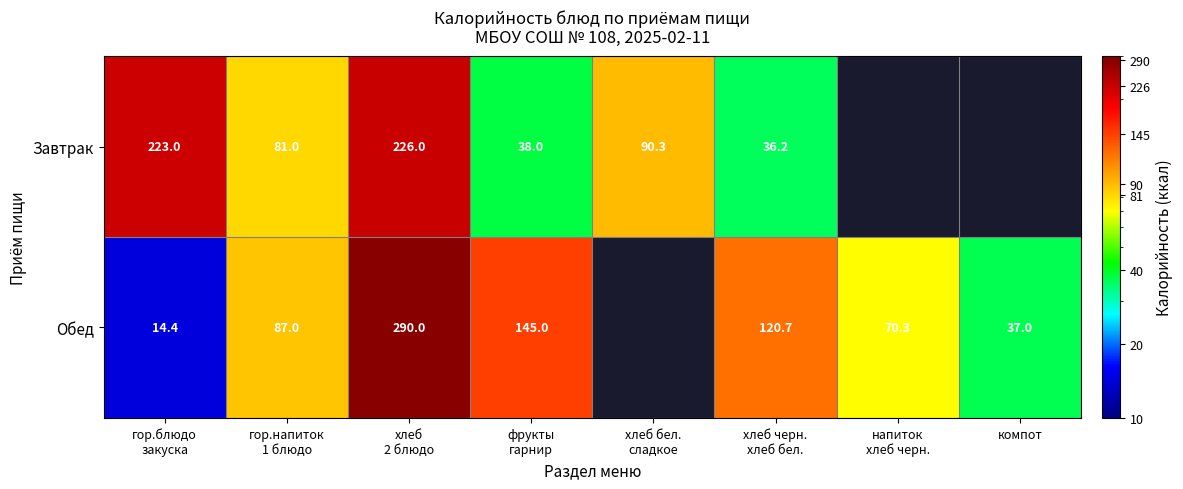

Between гор.напиток
1 блюдо and хлеб бел.
сладкое, which is larger?

хлеб бел.
сладкое